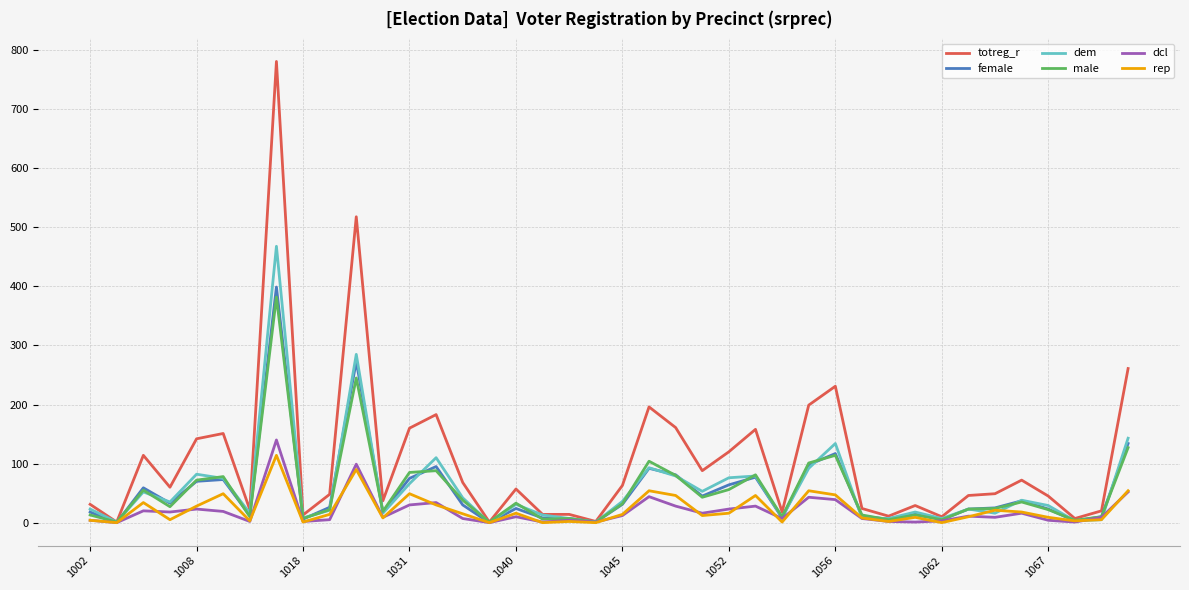

True or false: female has more than 1 points higher than both neighbors.

True